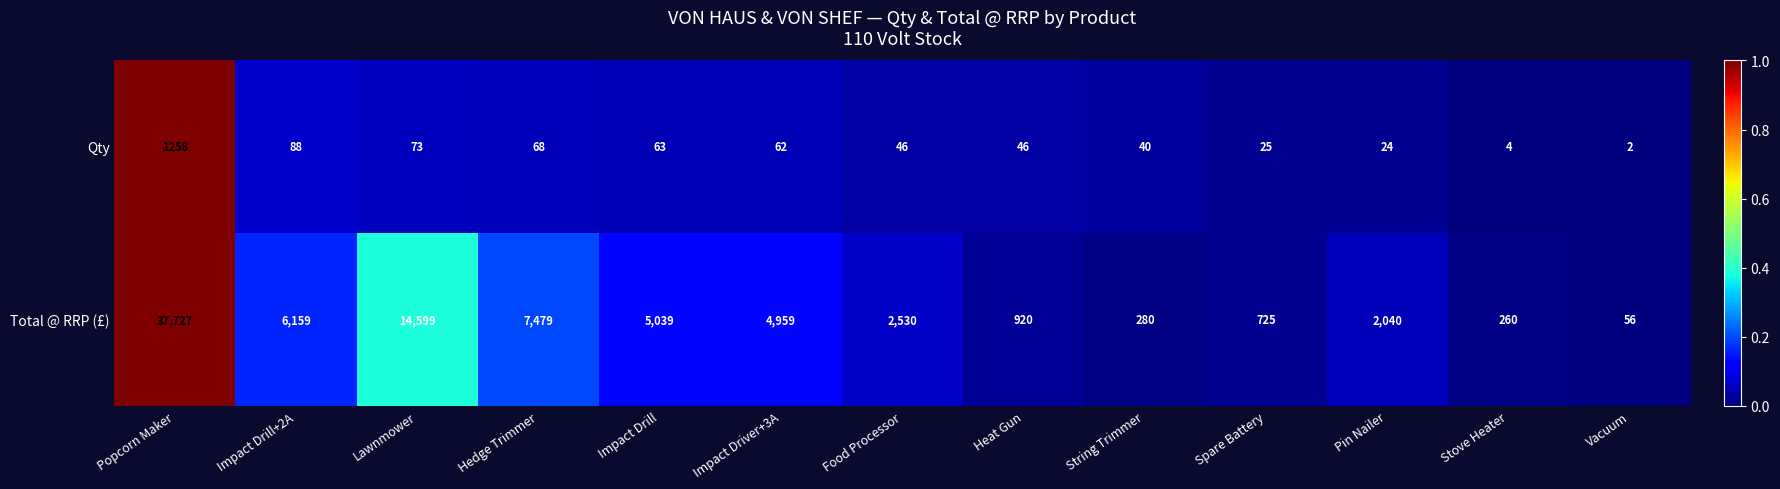

Where is Qty nearest to the value 630?

Impact Drill+2A